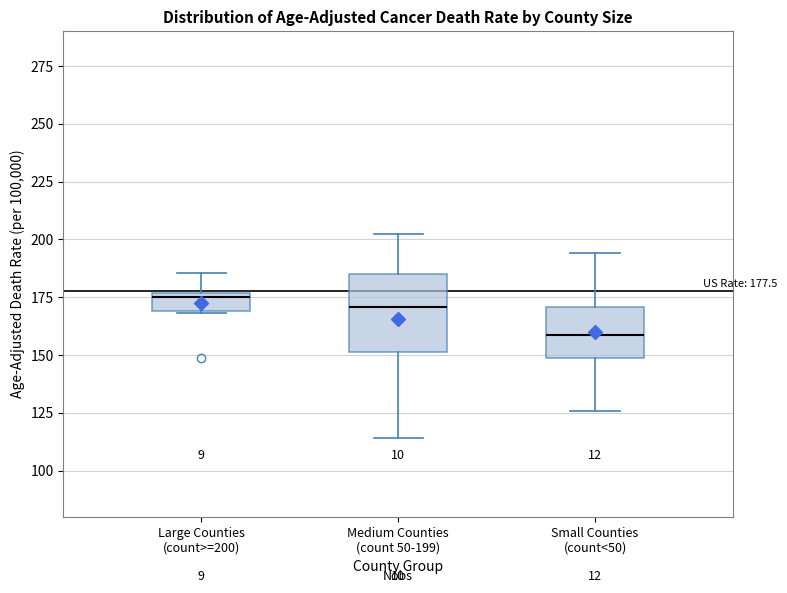

Which box is the tallest, from its lower edge to its upper edge?

Medium Counties (count 50-199)